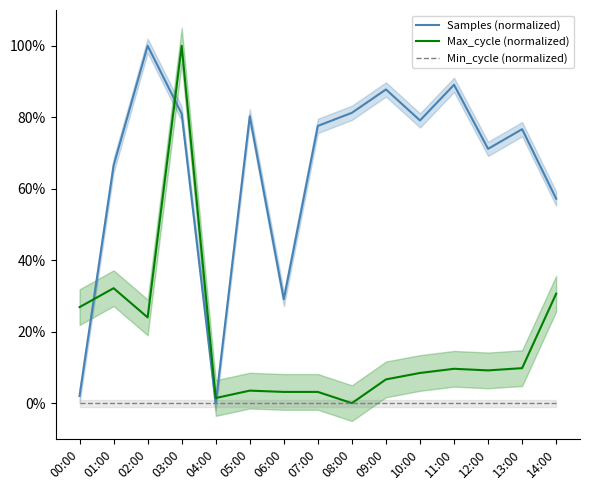

In Samples (normalized), how many points are higher than both neighbors (excluding endpoints)?

5